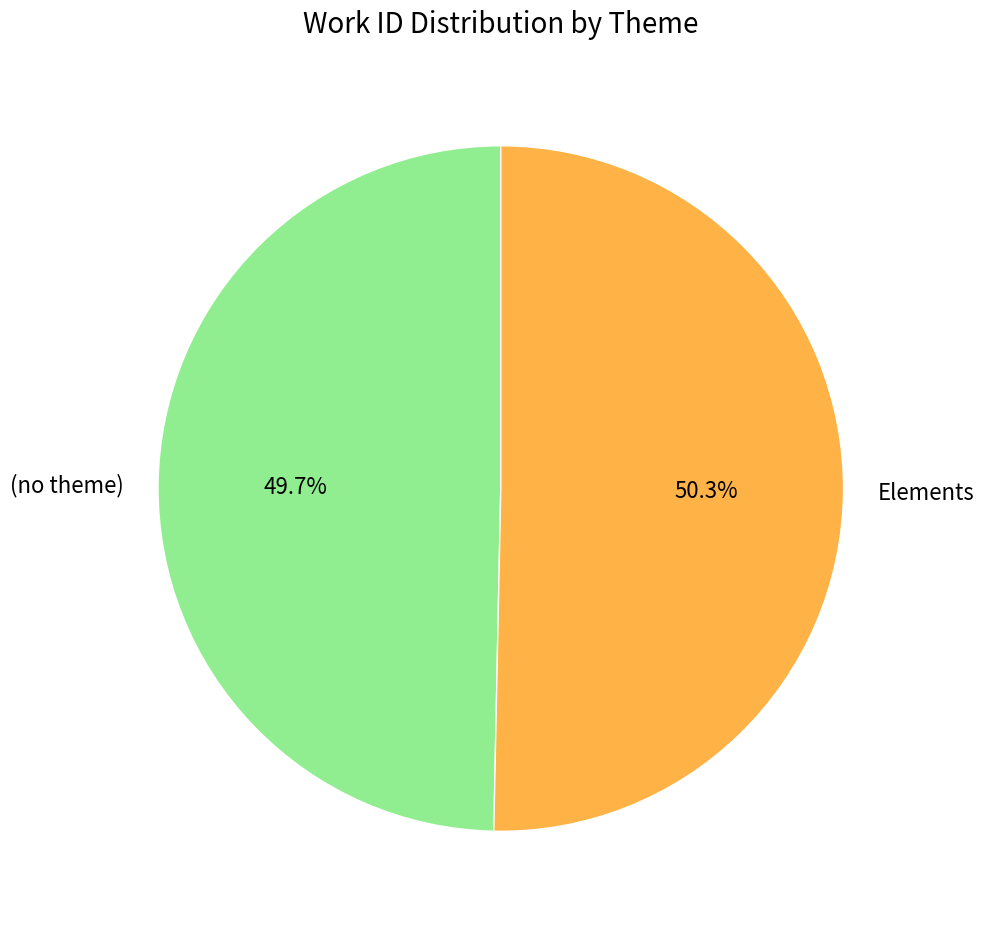

Which category has the smallest portion of the pie?

(no theme)